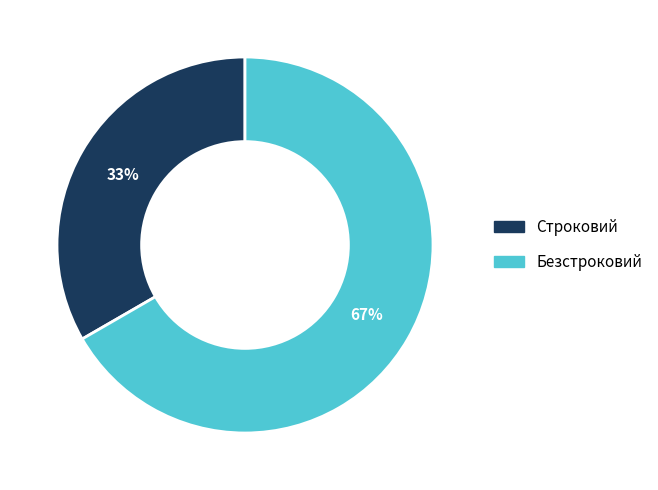

Which slice represents more than half of the pie?

Безстроковий